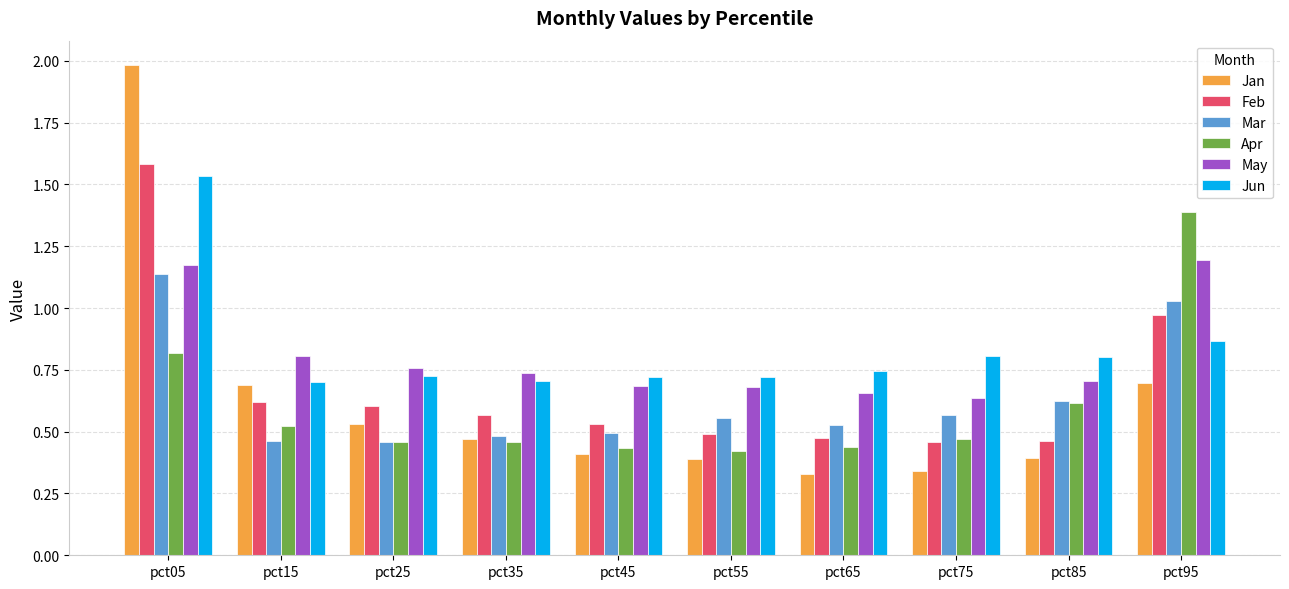

Are the bars grouped side by side (vs. stacked)?

Yes